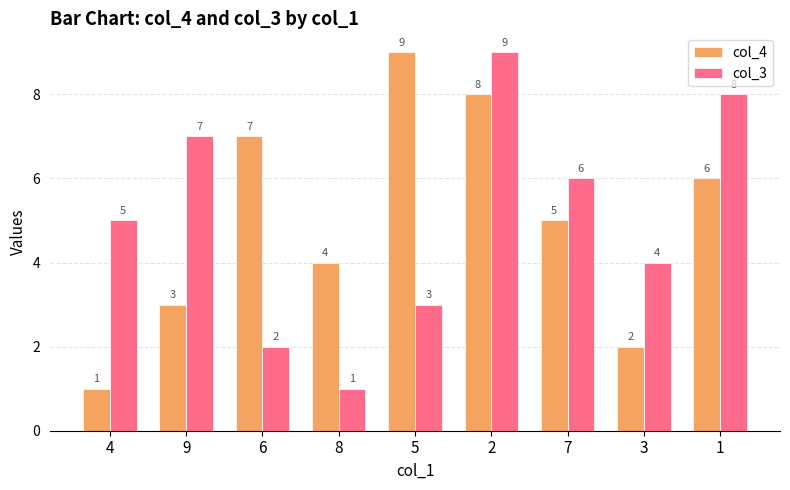

What is the average value of the col_3 series?

5